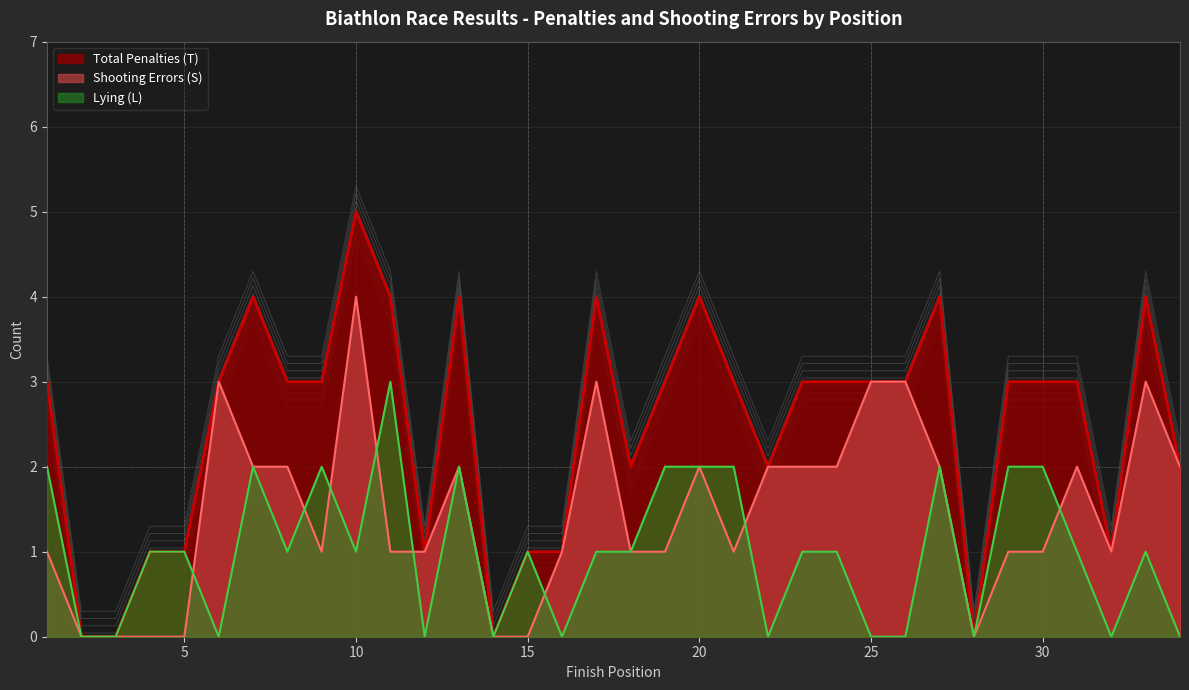

True or false: Lying (L) and Total Penalties (T) cross at least once.

True